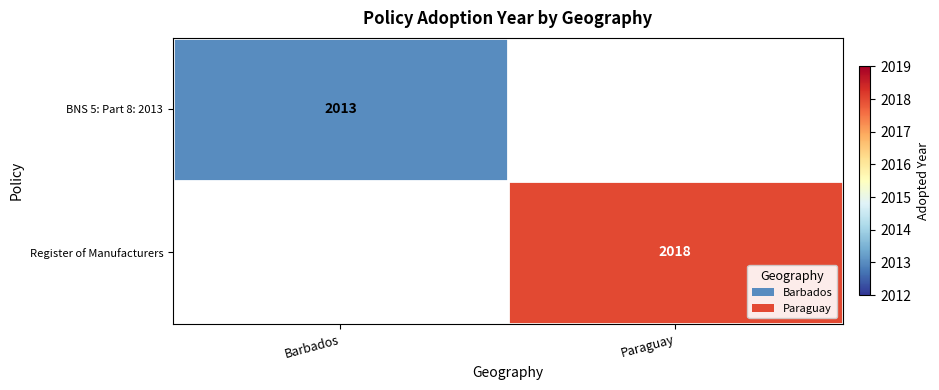

Which label corresponds to the smallest value in the chart?

Barbados